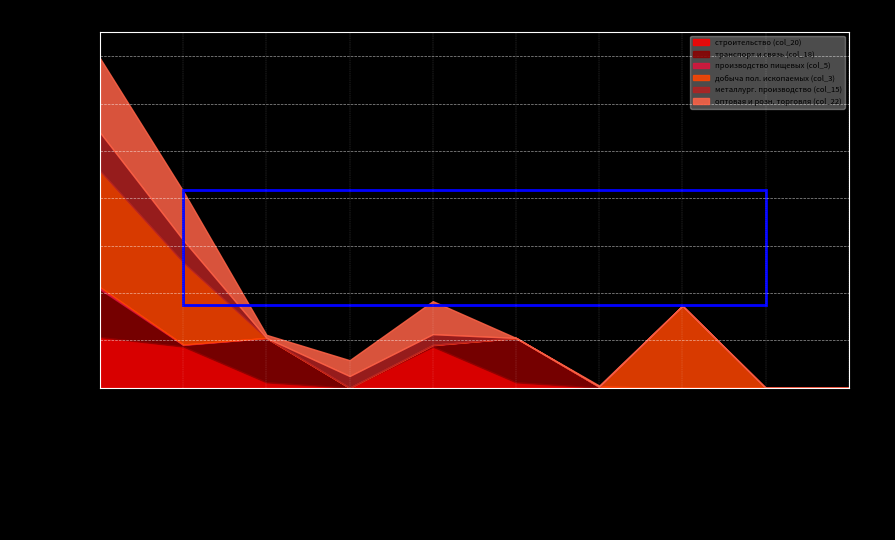

How many intersections are there between строительство (col_20) and металлург. производство (col_15)?

2